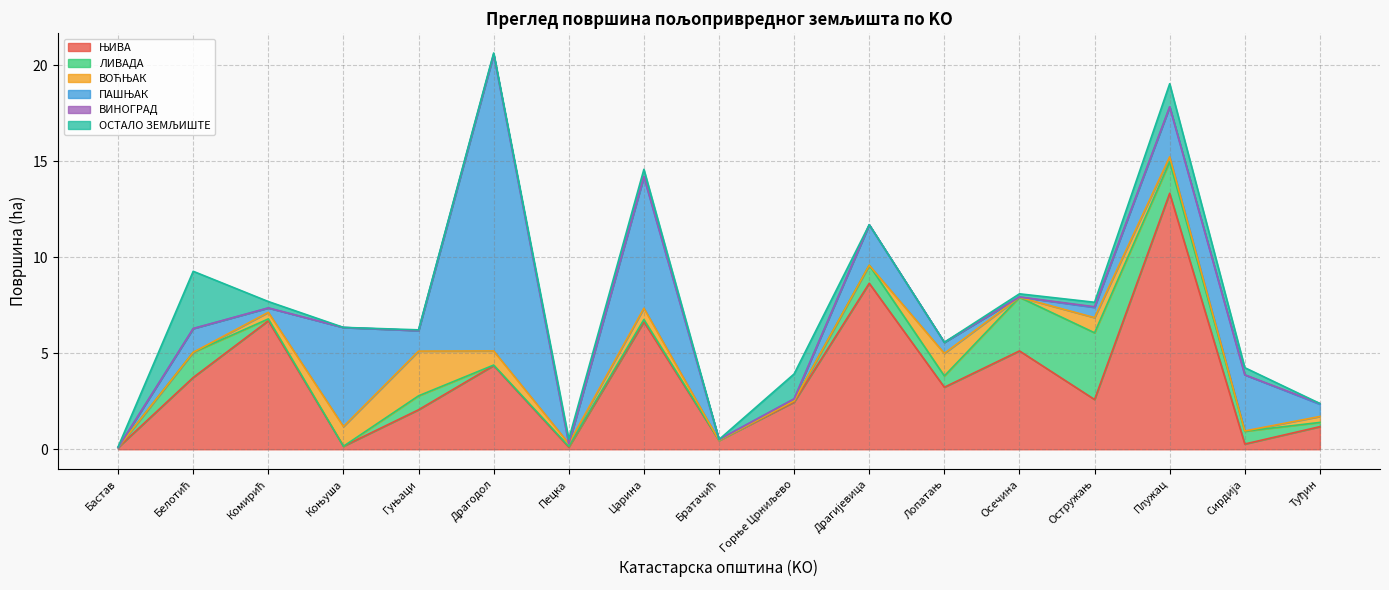

Reading right to left, extract all data points from this chart.

ЊИВА: 1.2	0.3	13.3	2.6	5.1	3.2	8.6	2.5	0.5	6.6	0.1	4.4	2.1	0.2	6.7	3.7	0.1
ЛИВАДА: 0.2	0.7	1.6	3.5	2.8	0.6	0.9	0.1	0.0	0.1	0.0	0.0	0.7	0.0	0.1	1.3	0.0
ВОЋЊАК: 0.3	0.0	0.3	0.8	0.0	1.2	0.0	0.0	0.0	0.6	0.1	0.7	2.3	1.0	0.3	0.0	0.0
ПАШЊАК: 0.6	2.9	2.6	0.5	0.0	0.6	2.1	0.1	0.0	6.8	0.0	15.4	1.1	5.2	0.2	1.2	0.0
ВИНОГРАД: 0.0	0.0	0.0	0.0	0.0	0.0	0.0	0.0	0.0	0.0	0.0	0.0	0.0	0.0	0.0	0.0	0.0
ОСТАЛО ЗЕМЉИШТЕ: 0.0	0.4	1.2	0.2	0.2	0.0	0.0	1.3	0.0	0.4	0.2	0.1	0.0	0.0	0.3	3.0	0.0